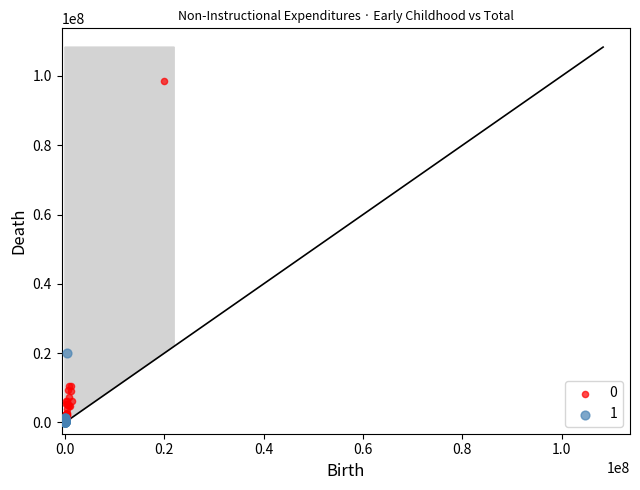

What are all the series names shown in the legend?

0, 1